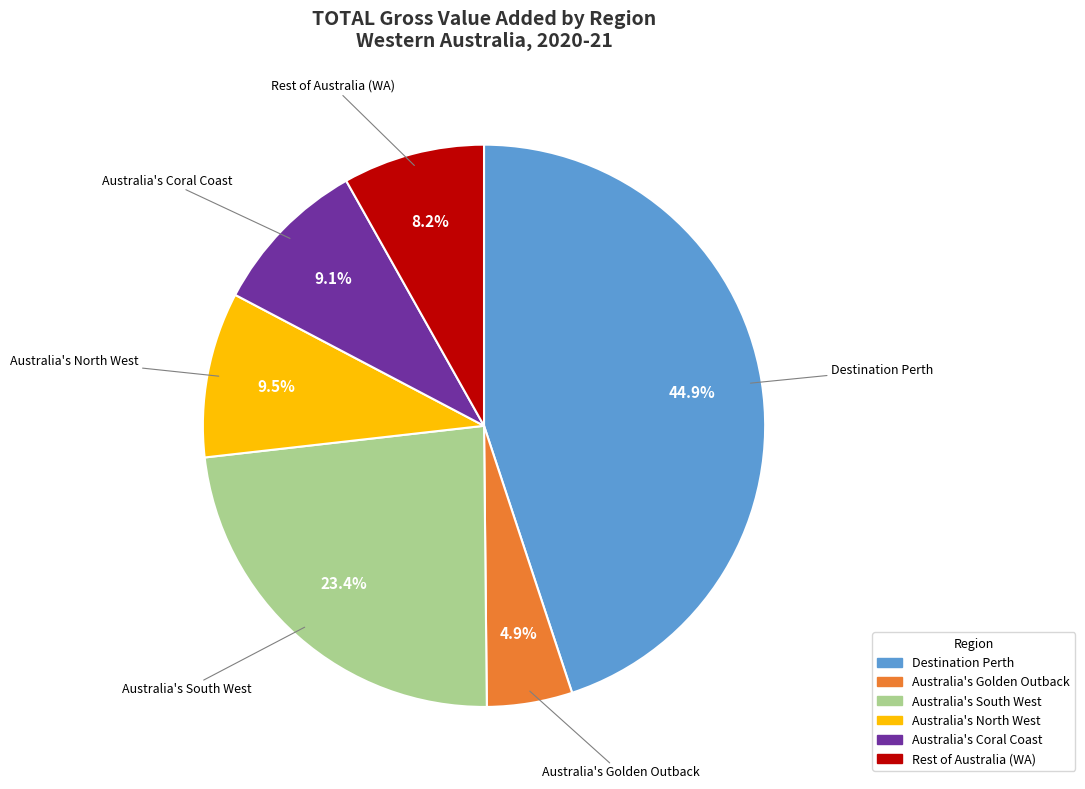

Does any single category account for the majority?

No